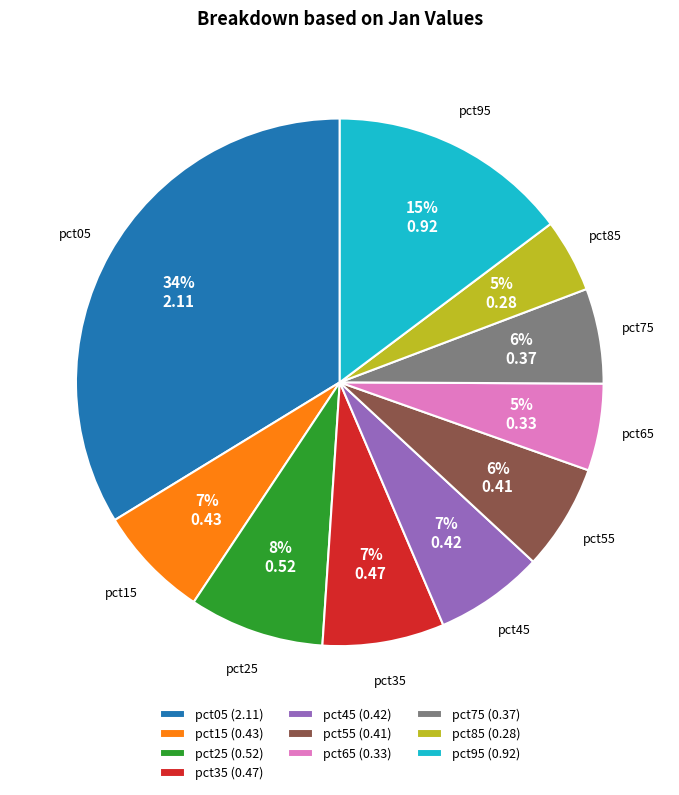

Do pct55 and pct95 together represent more than half of the pie?

No